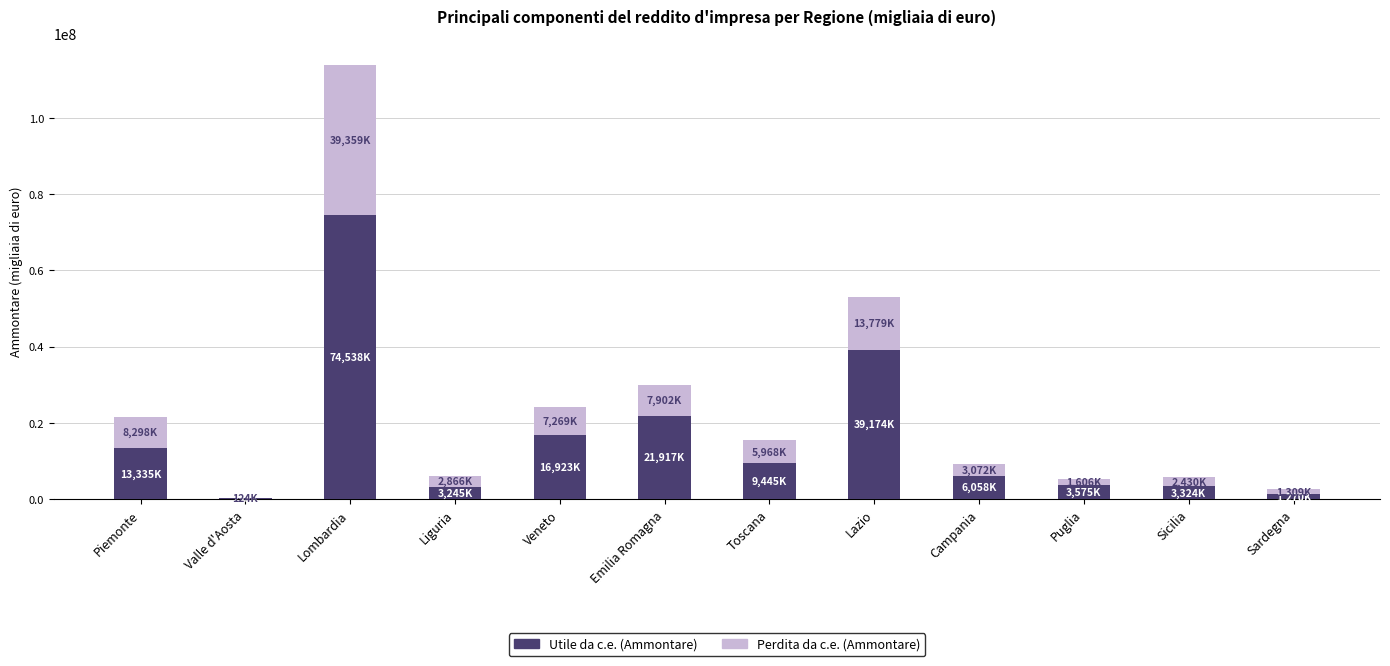

What value does the Utile da c.e. (Ammontare) series have at Toscana?

9445596